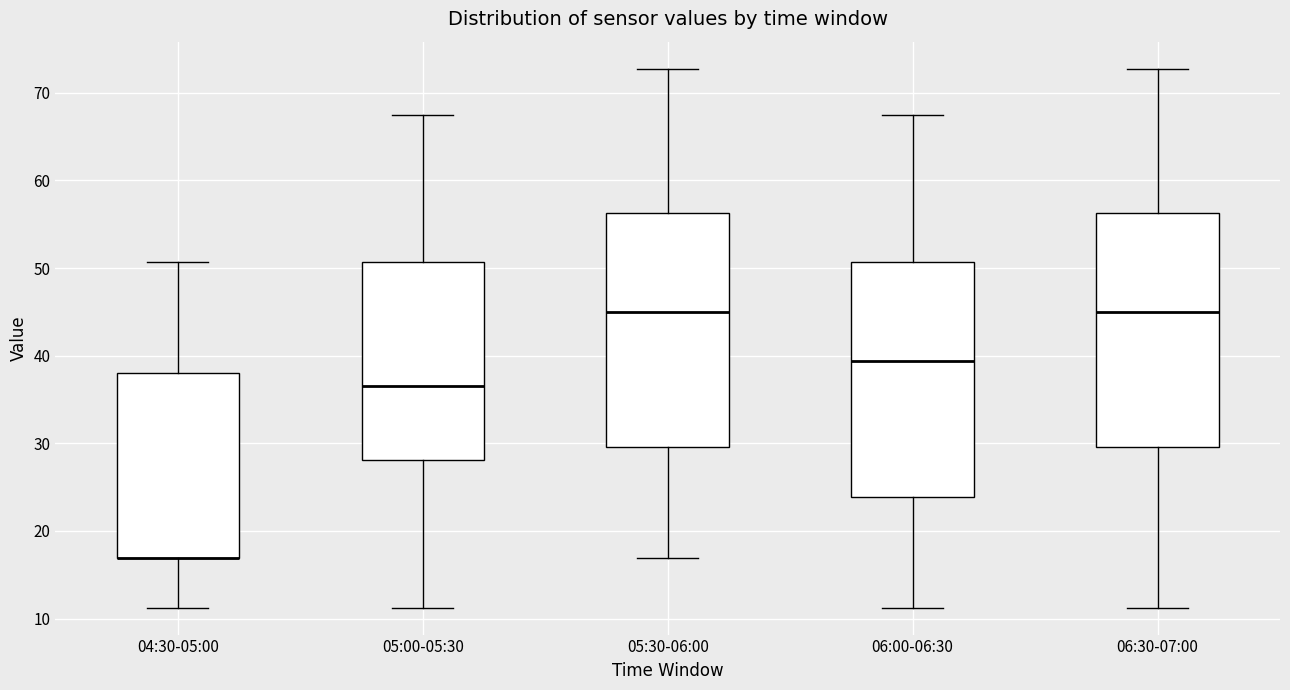

Reading left to right, read every box against the y-axis: the position of its median line, the range the box covers, and the ends of its whiskers. The values are not printed on the chart, so give them approximately, as read against the axis.

04:30-05:00: median 17 (drawn on the box's lower edge), box 17 to 38, whiskers 11 to 51
05:00-05:30: median 37, box 28 to 51, whiskers 11 to 68
05:30-06:00: median 45, box 30 to 56, whiskers 17 to 73
06:00-06:30: median 39, box 24 to 51, whiskers 11 to 68
06:30-07:00: median 45, box 30 to 56, whiskers 11 to 73